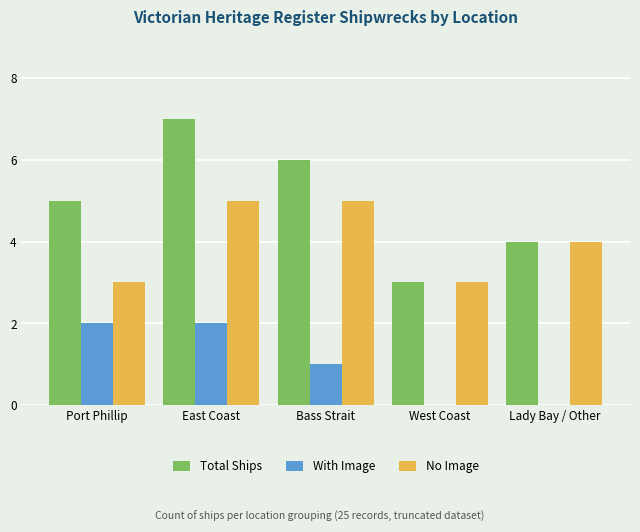

Between Bass Strait and West Coast, which series saw the biggest shift?

Total Ships